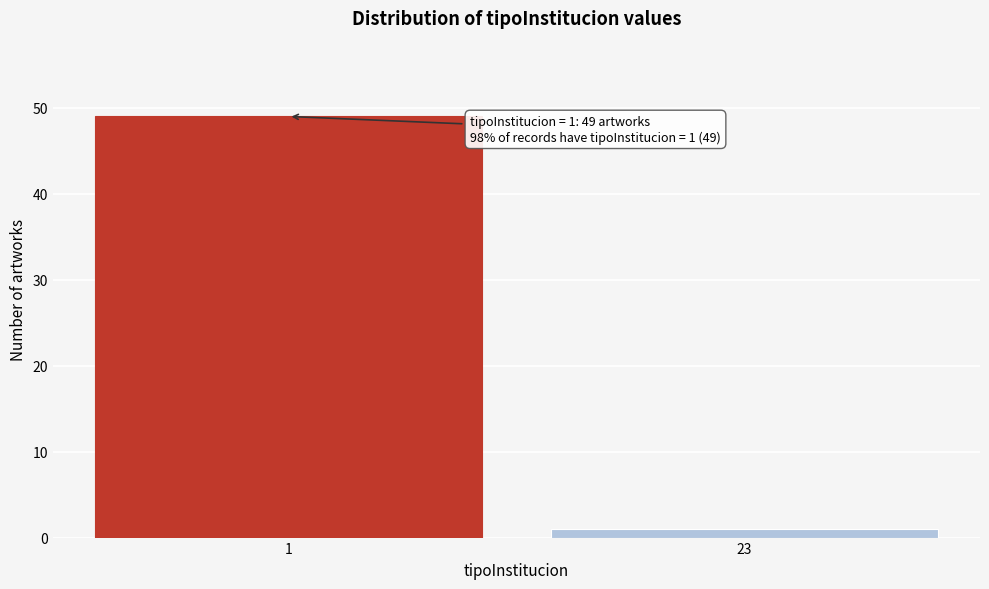

Reading right to left, what are all the values shown in this chart?

1	49